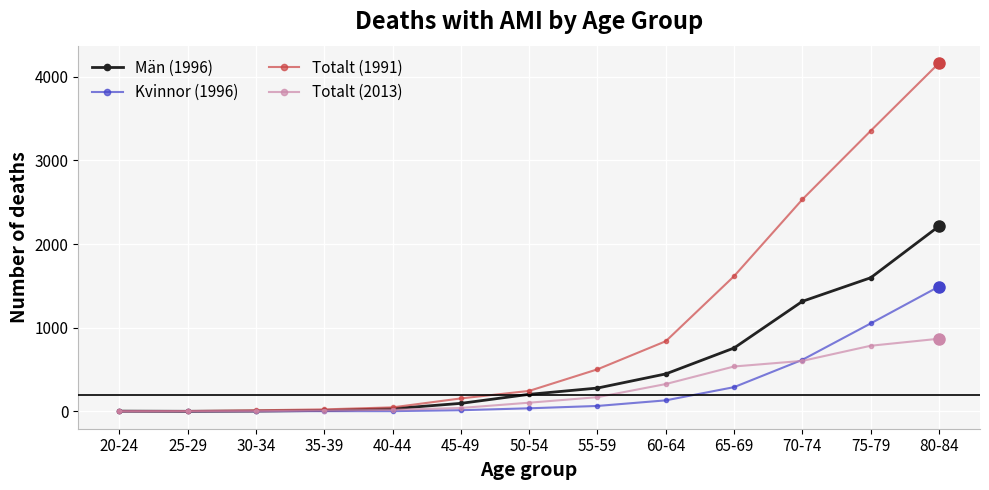

What is the total value across all series at 50-54?

586